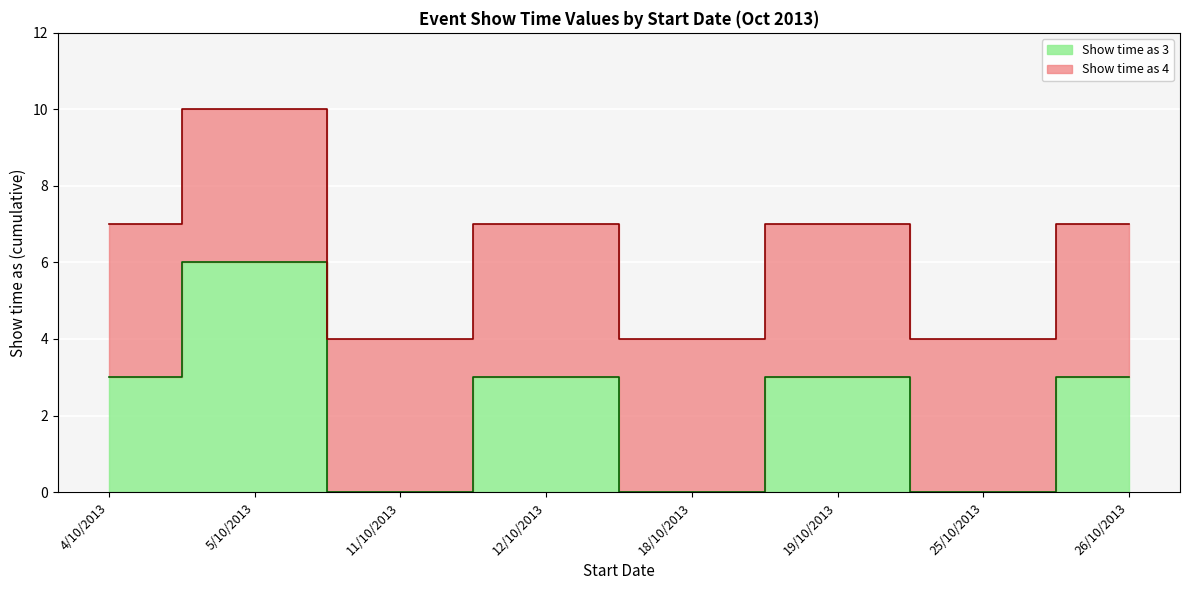

The value at 12/10/2013 is 4. True or false?

False